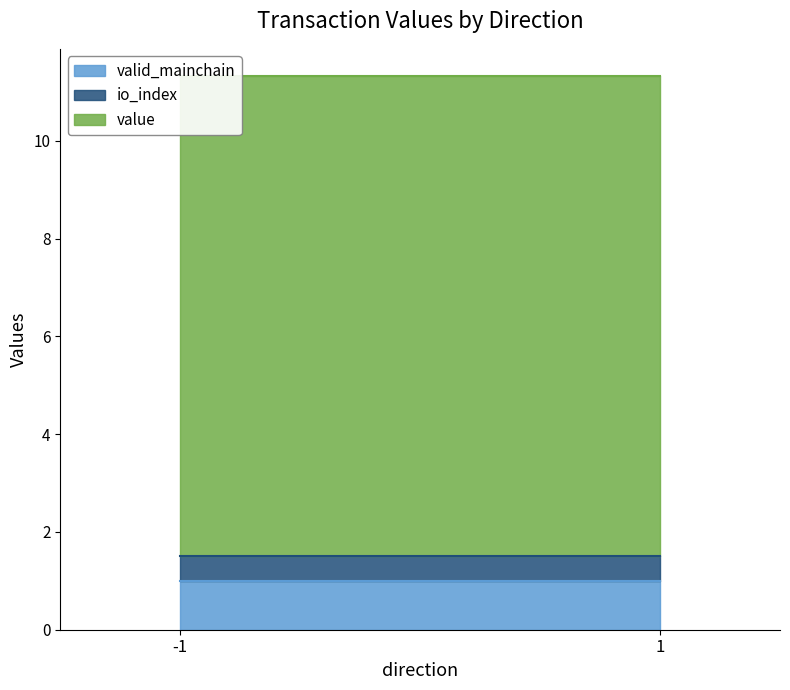

Does the chart display data point markers on the line(s)?

No